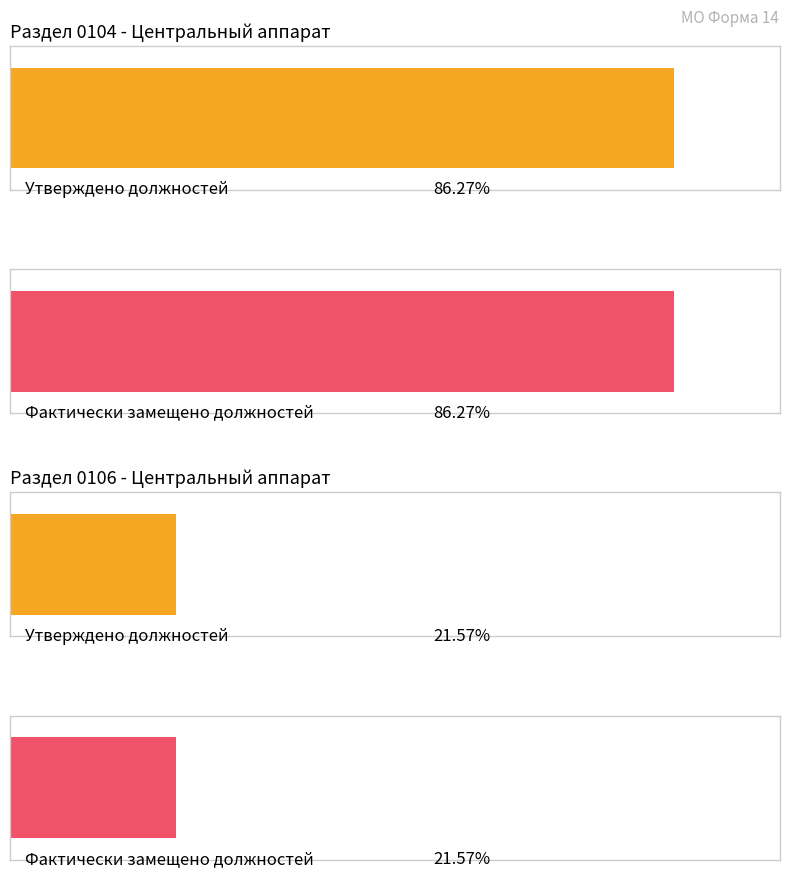

Rank the series by their maximum value, from lowest to highest.

утверждено должностей, фактически замещено должностей